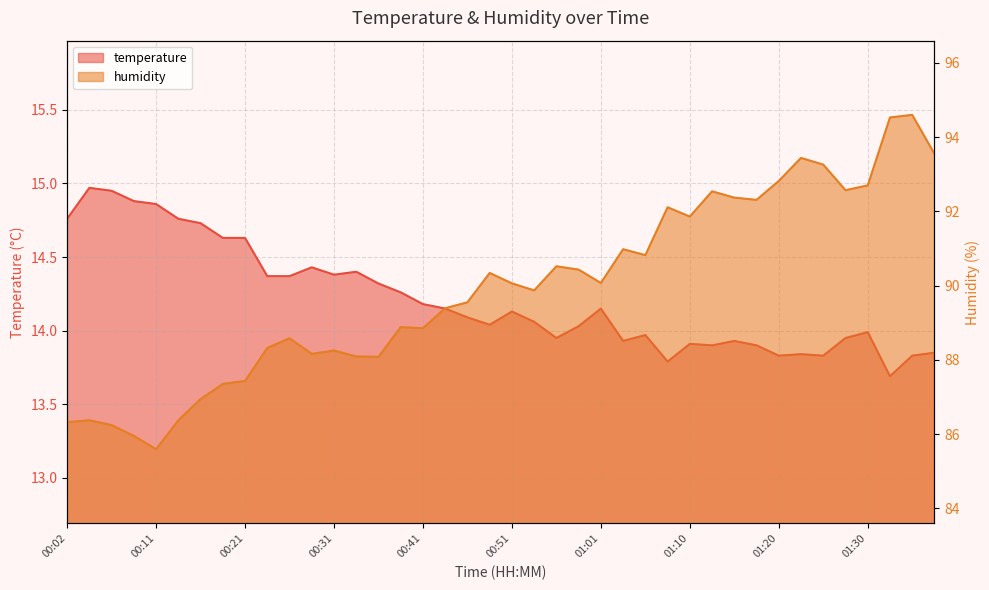

Count the number of data series in this chart.

2